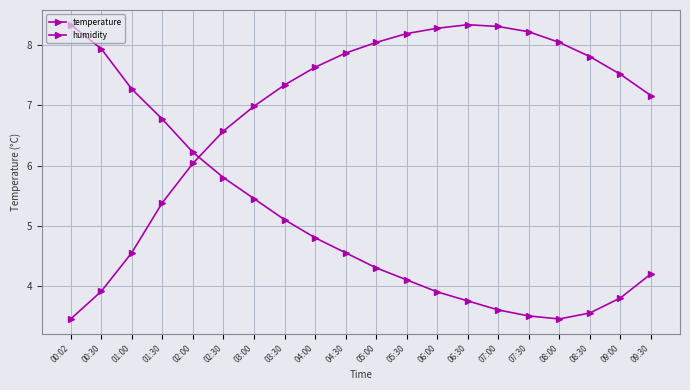

How many lines are shown in the chart?

2